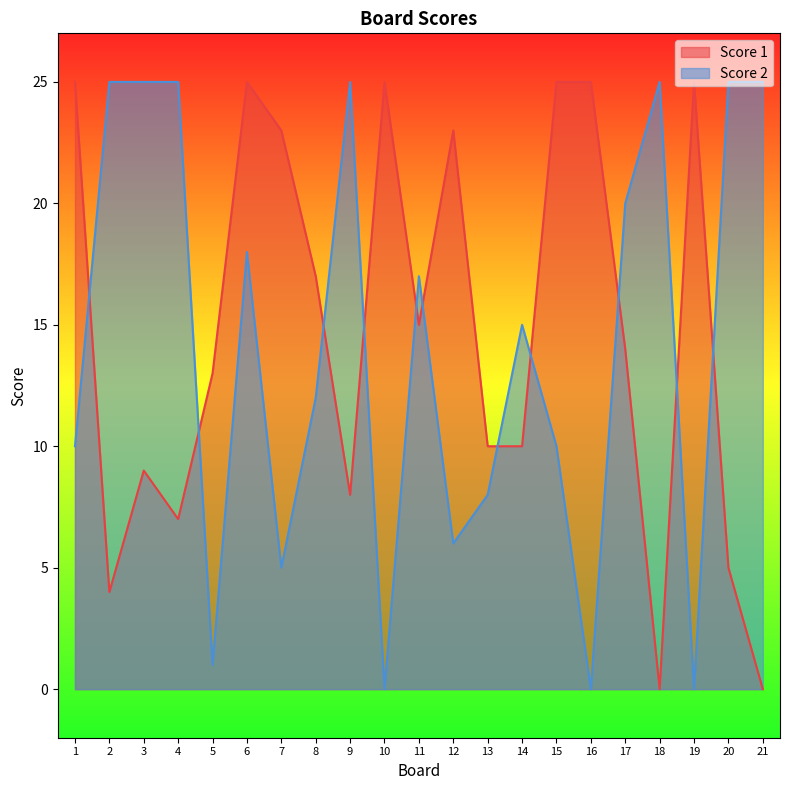

How many lines are shown in the chart?

2